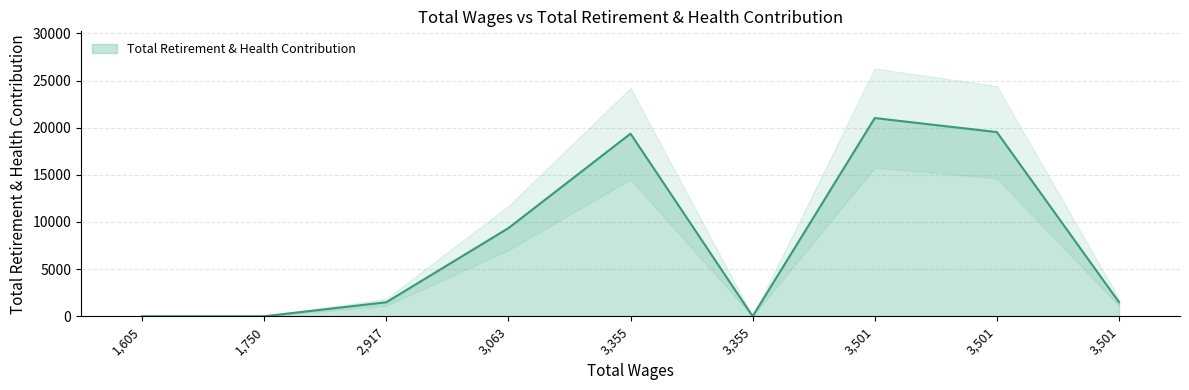

True or false: there are more than 2 points higher than both neighbors.

False